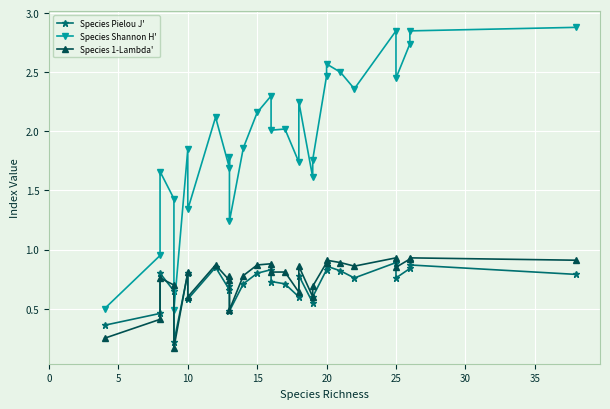

True or false: Species 1-Lambda' and Species Pielou J' cross at least once.

True